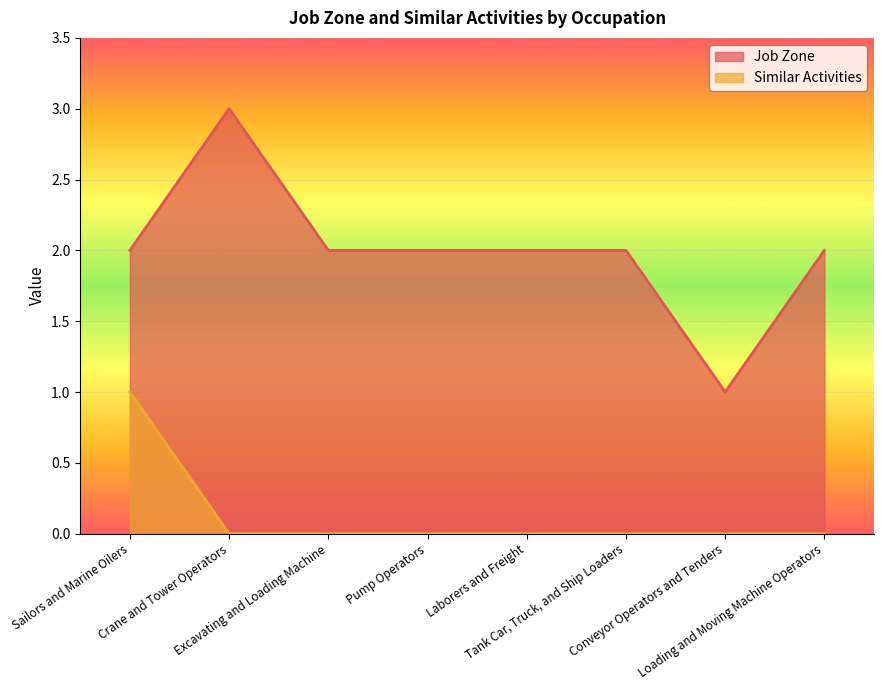

Is it true that Similar Activities equals 0 at Excavating and Loading Machine?

True